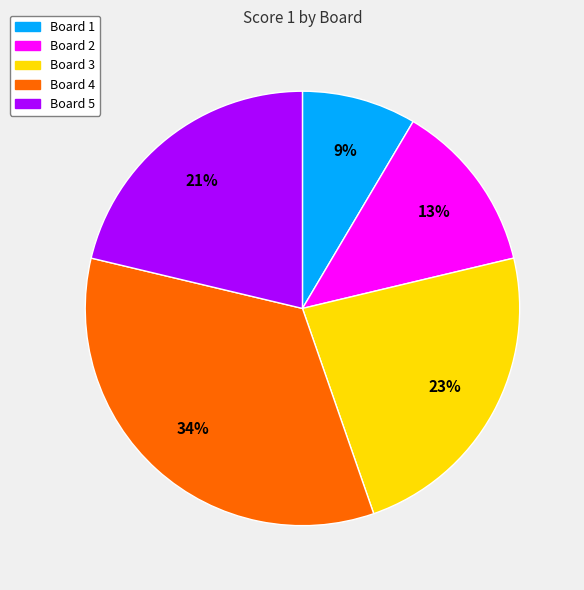

Between Board 5 and Board 1, which is larger?

Board 5